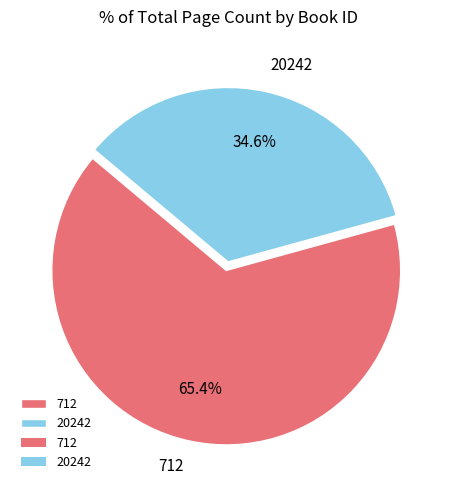

Count the number of slices in the pie.

2